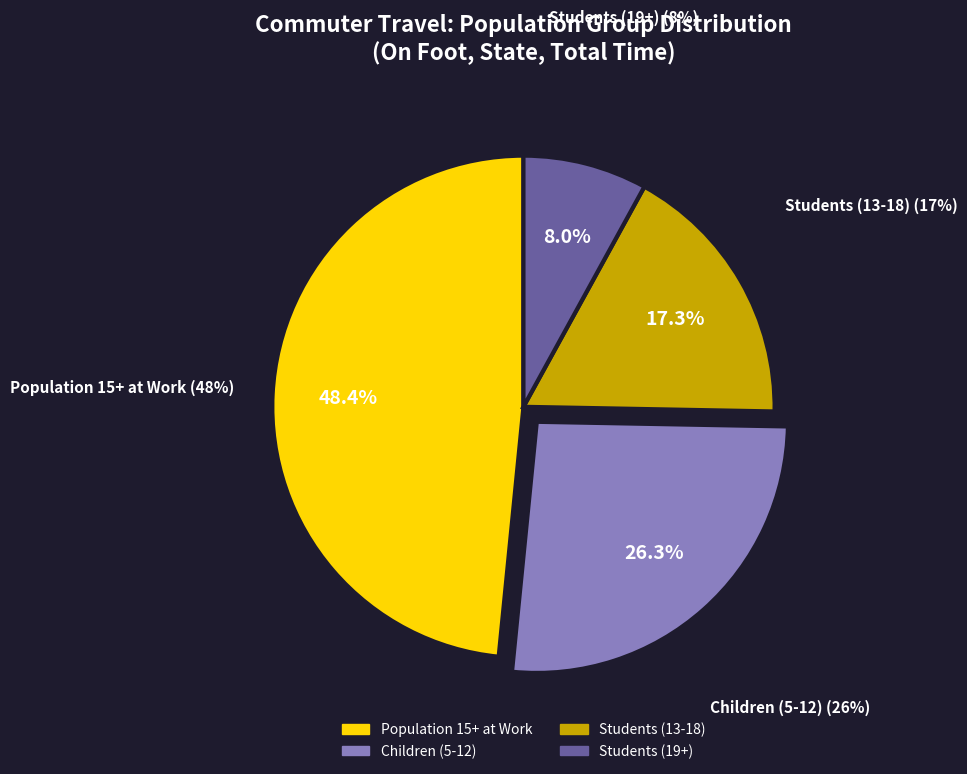

Is it true that On foot (Town) is 19% of the pie?

False